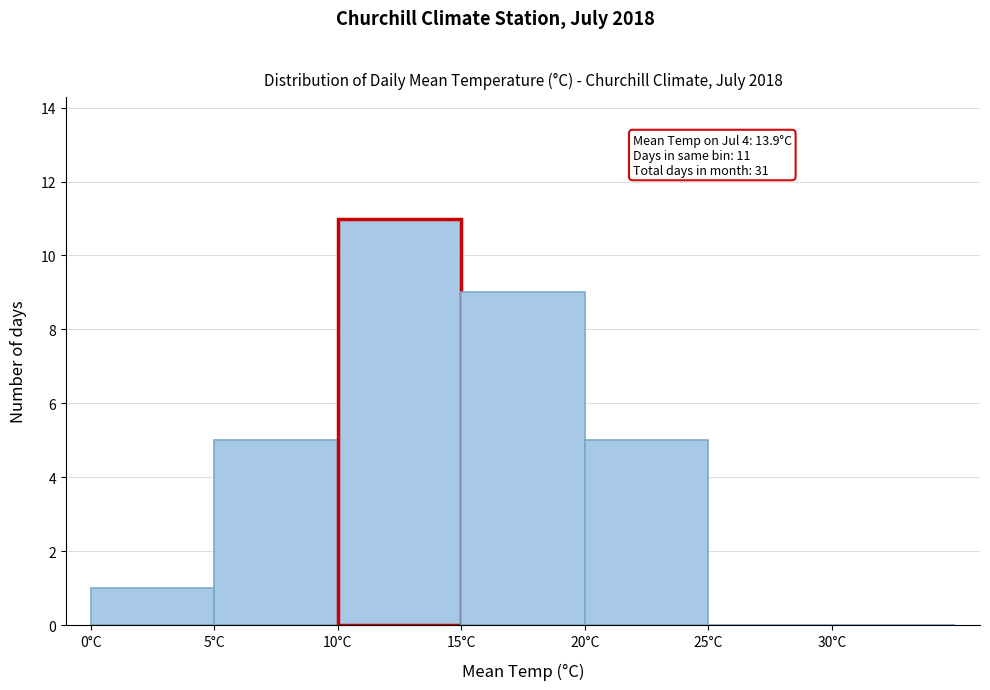

Over which range of the x-axis is the bar tallest?

10 to 15